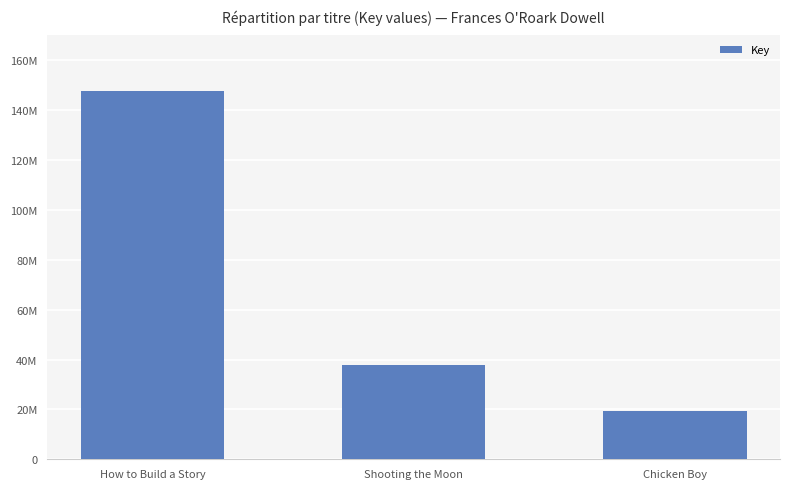

Does the chart contain any negative values?

No